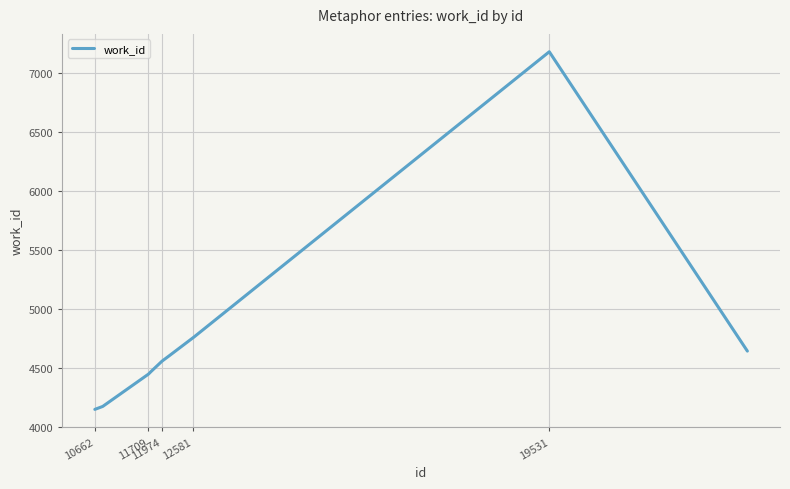

What is the minimum value shown in the chart?

4146